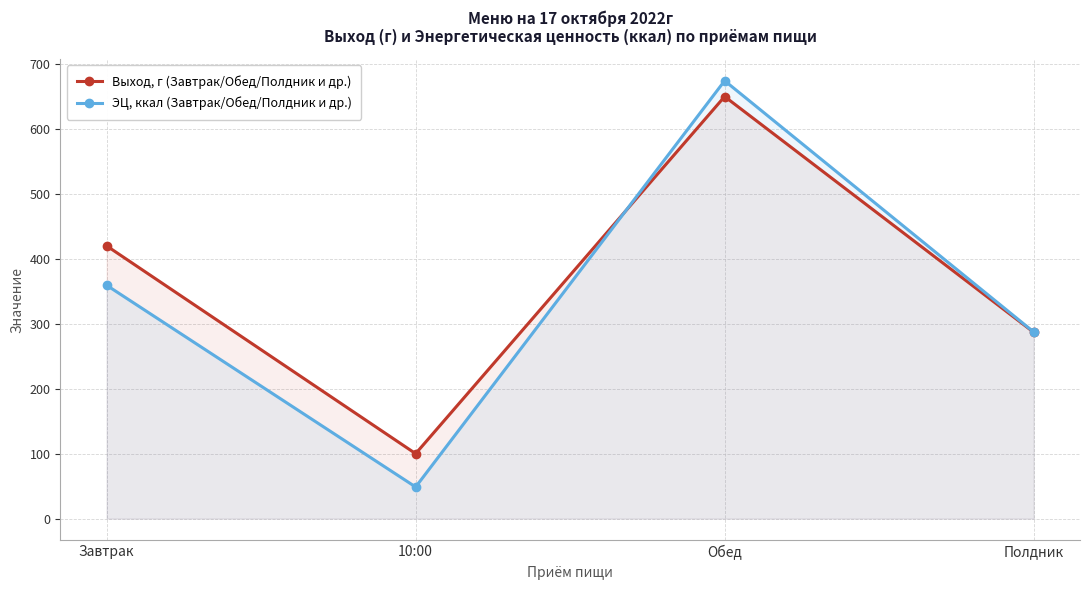

At Обед, list the series in order from largest to smallest.

ЭЦ, ккал (Завтрак/Обед/Полдник и др.), Выход, г (Завтрак/Обед/Полдник и др.)